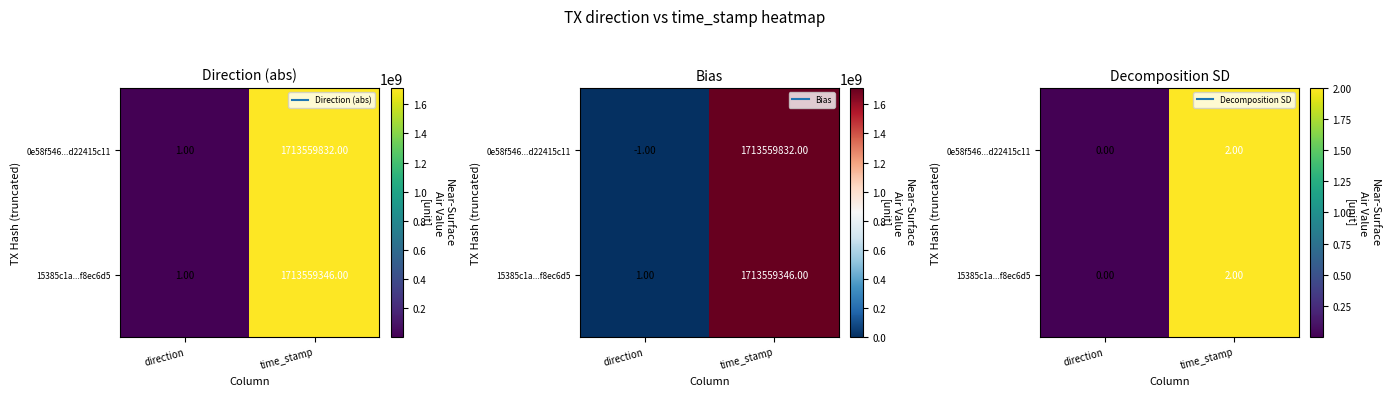

At direction, list the series in order from smallest to largest.

0e58f546...d22415c11, 15385c1a...f8ec6d5